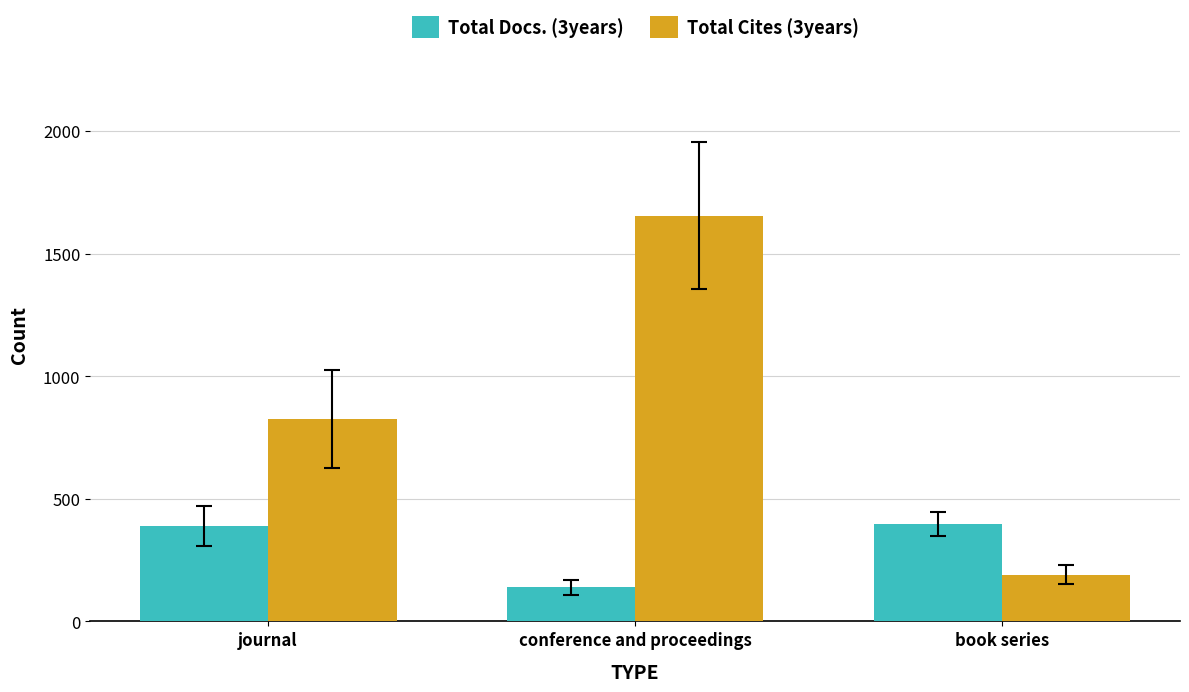

List the labels in order of Total Cites (3years) value, smallest first.

book series, journal, conference and proceedings